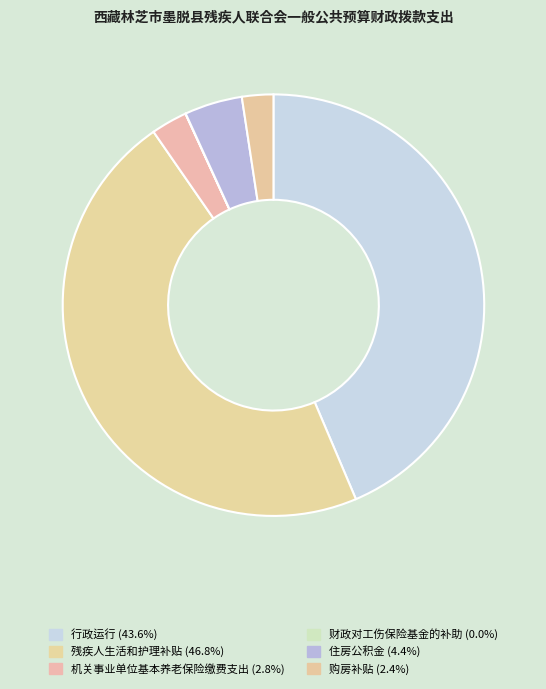

Which slice is the smallest?

财政对工伤保险基金的补助